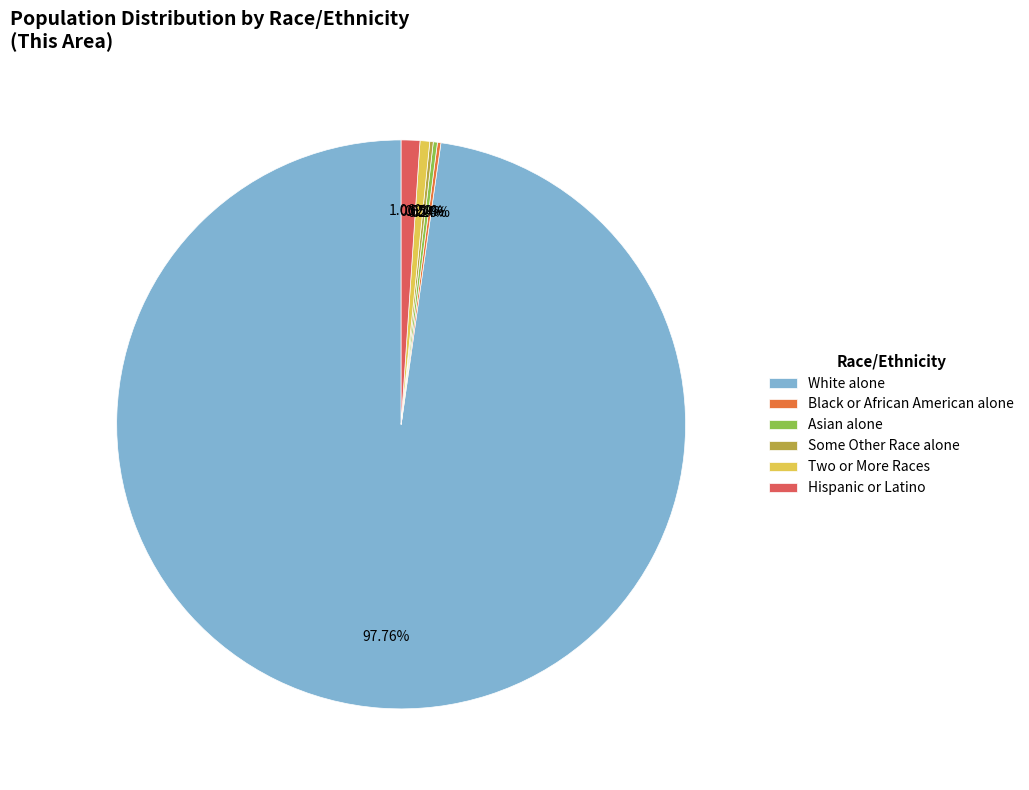

Between Hispanic or Latino and White alone, which is larger?

White alone